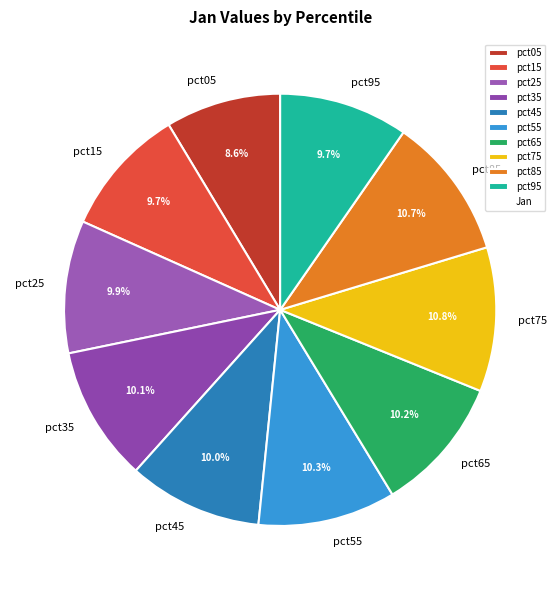

How many segments does this pie chart have?

10